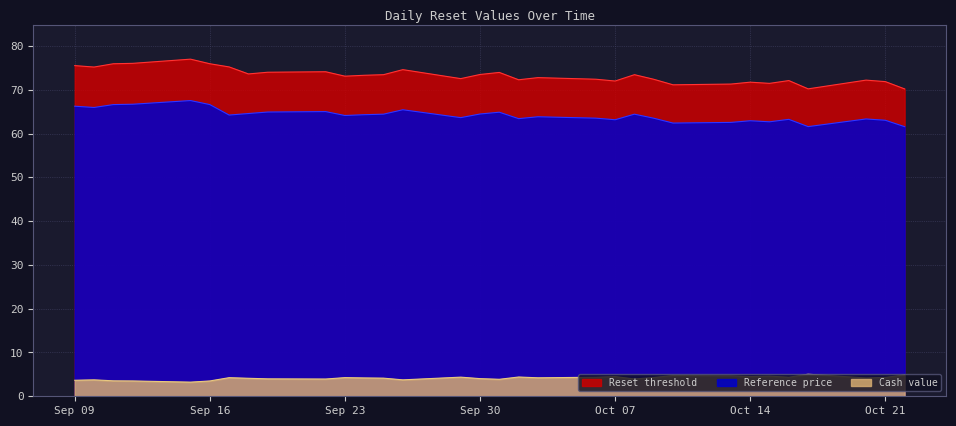

What is the label of the 29th point from the left?

2025-10-17